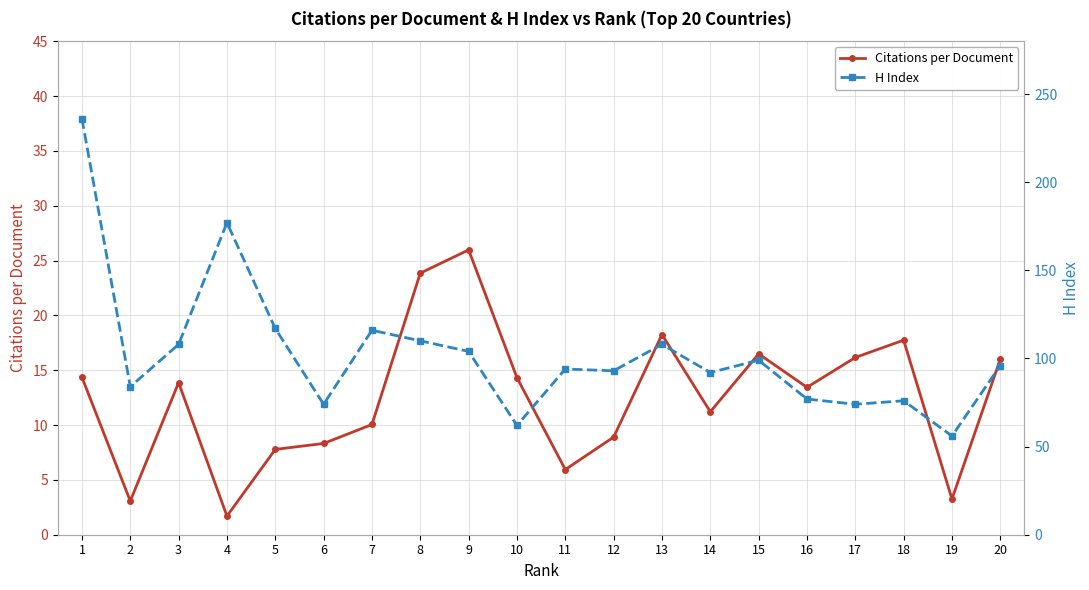

Is this an area chart (filled region under the line)?

No